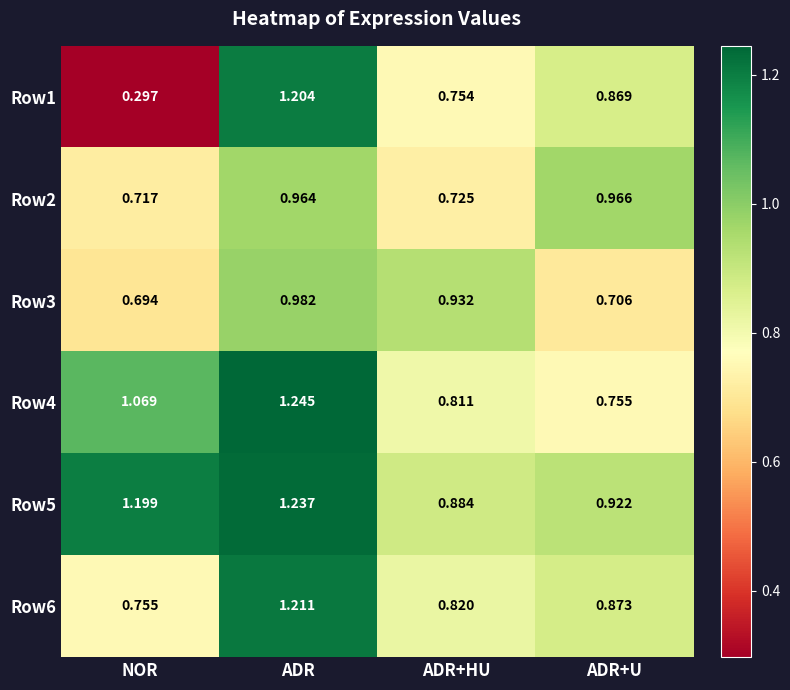

Which category has the highest value across all series?

ADR